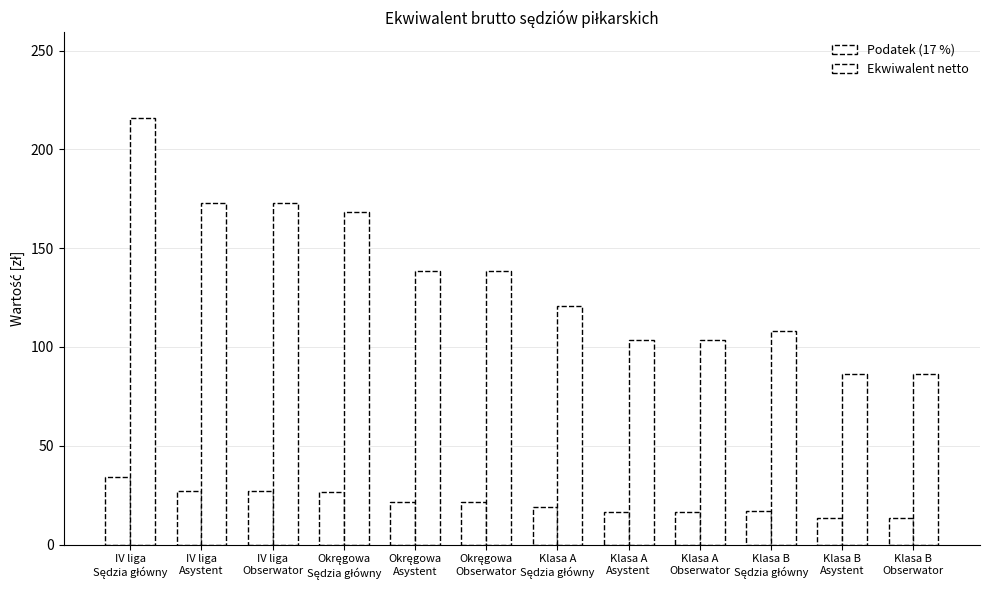

Between Klasa A
Sędzia główny and IV liga
Obserwator, which is larger?

IV liga
Obserwator